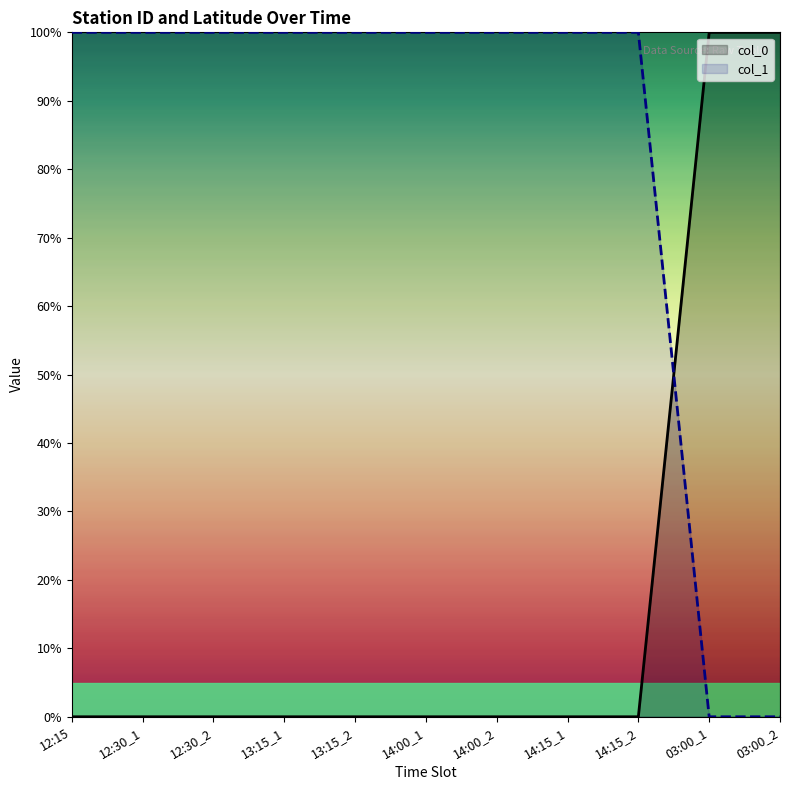

Count the number of categories in the chart.

11